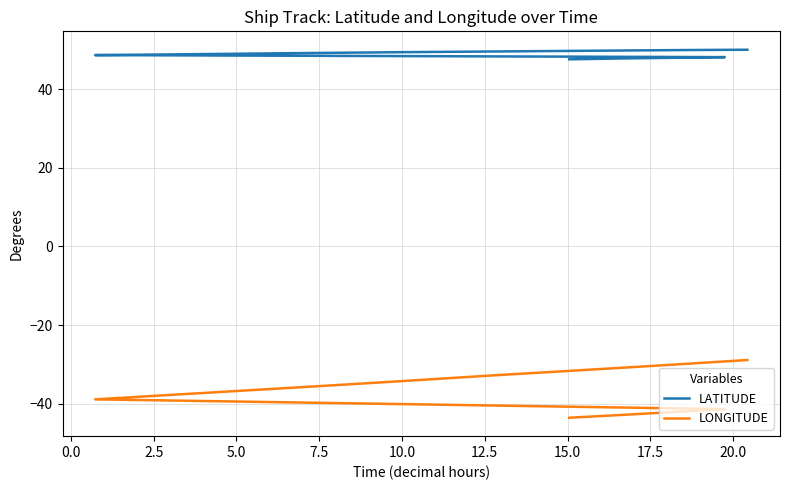

What is the total value across all series at 20.0?

15.0